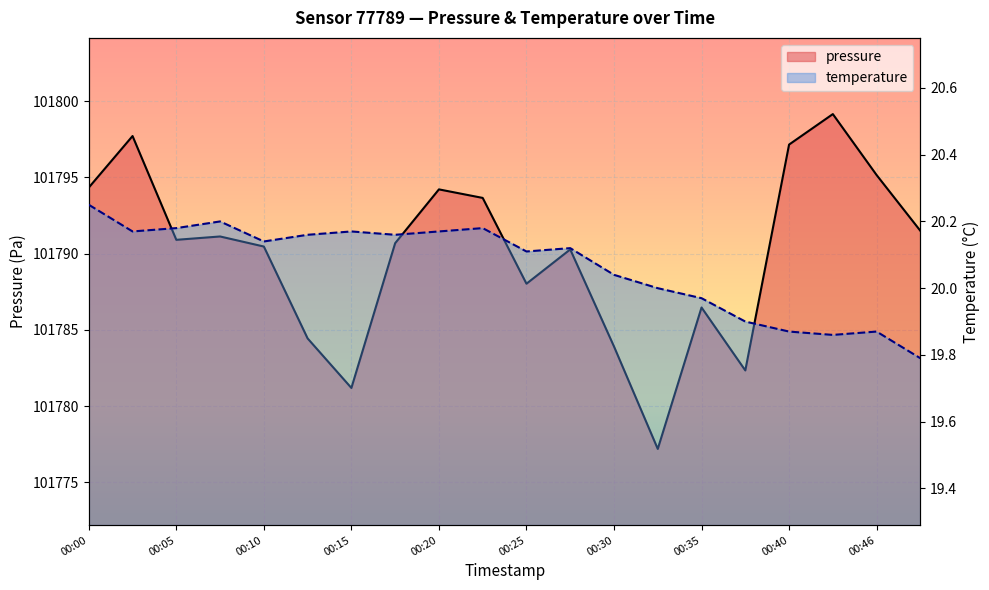

True or false: temperature has a value of 20.0 at 13.

True